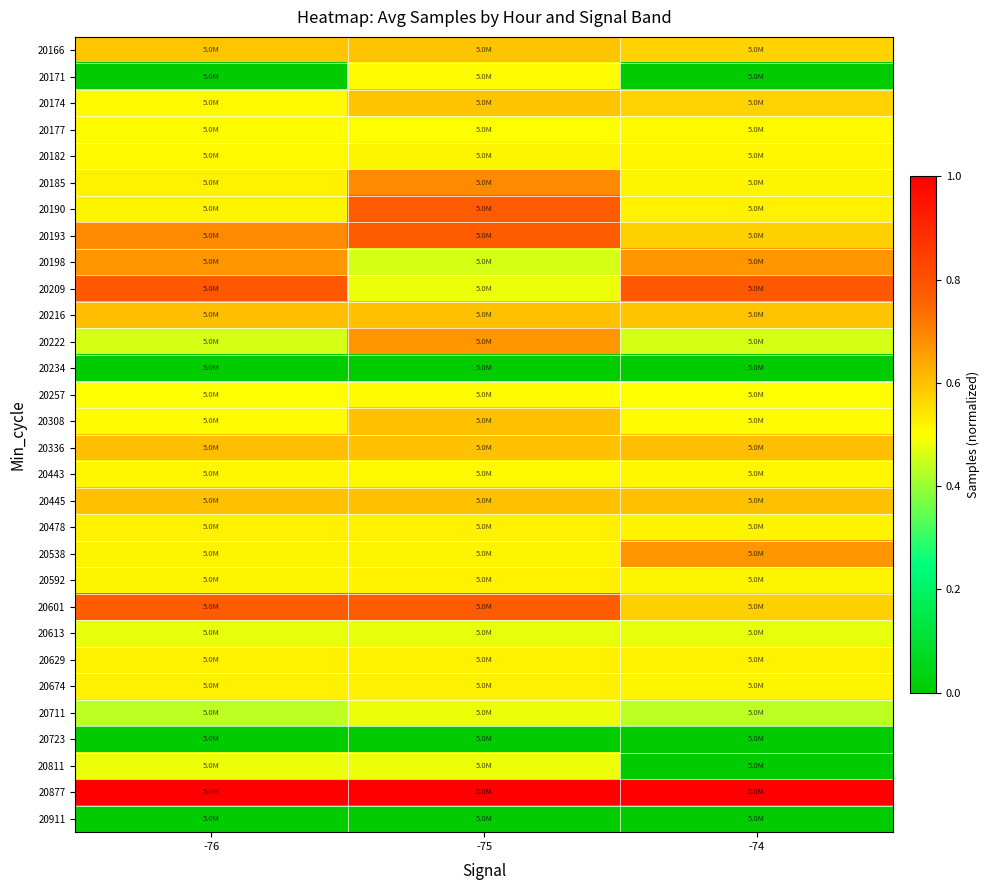

Which series has the largest total across all categories?

20877